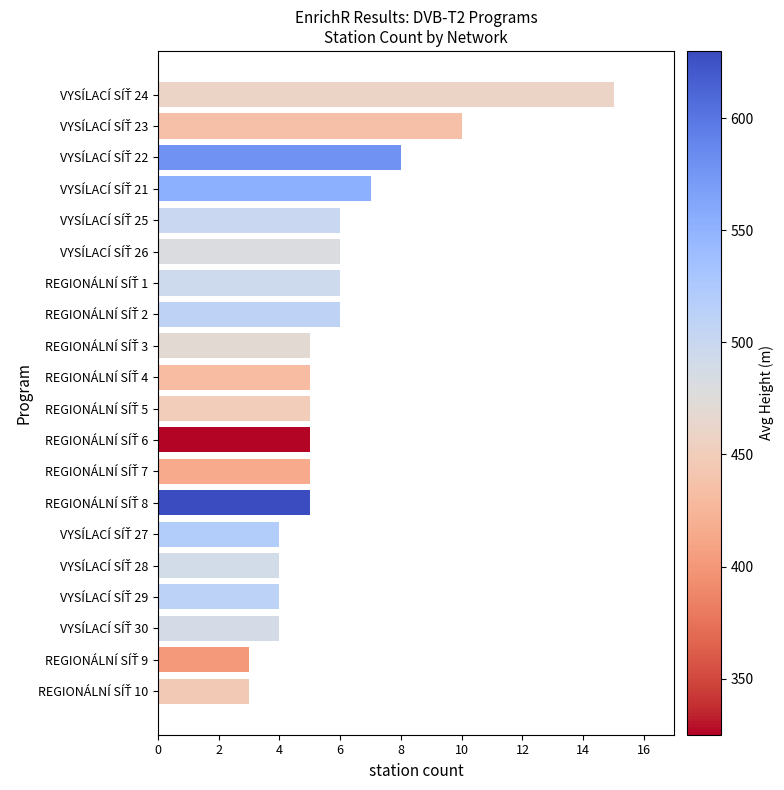

What is the difference between the maximum and minimum values?

12